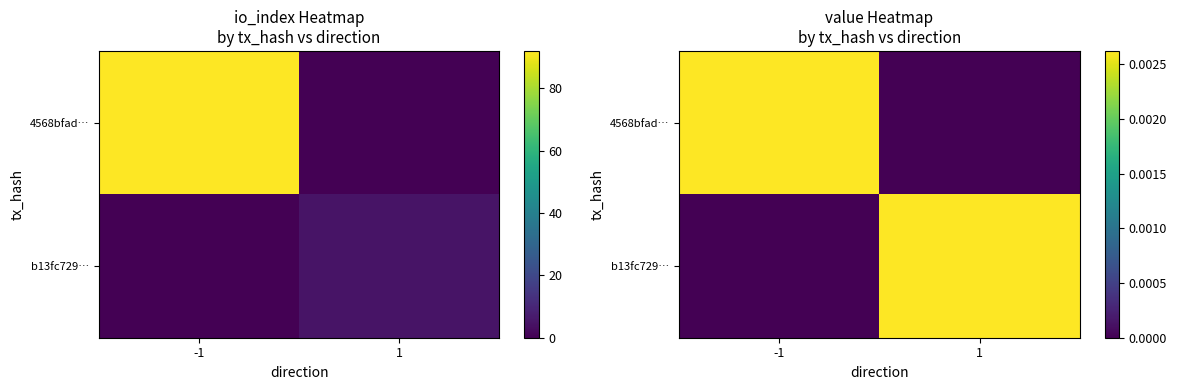

Count the b13fc729… values in the range 0 to 1.

2